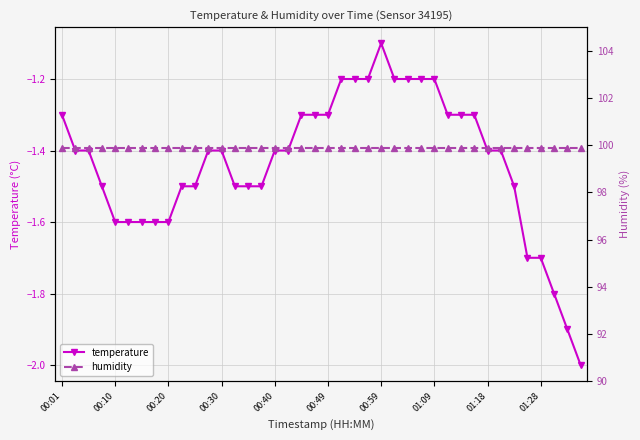

Which series changed the most between 18 and 27?

temperature